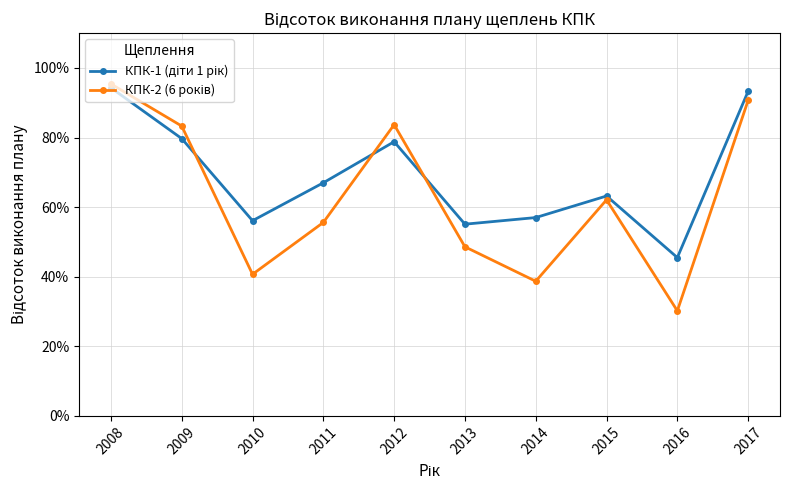

At which label is КПК-1 (діти 1 рік) closest to 0?

2016